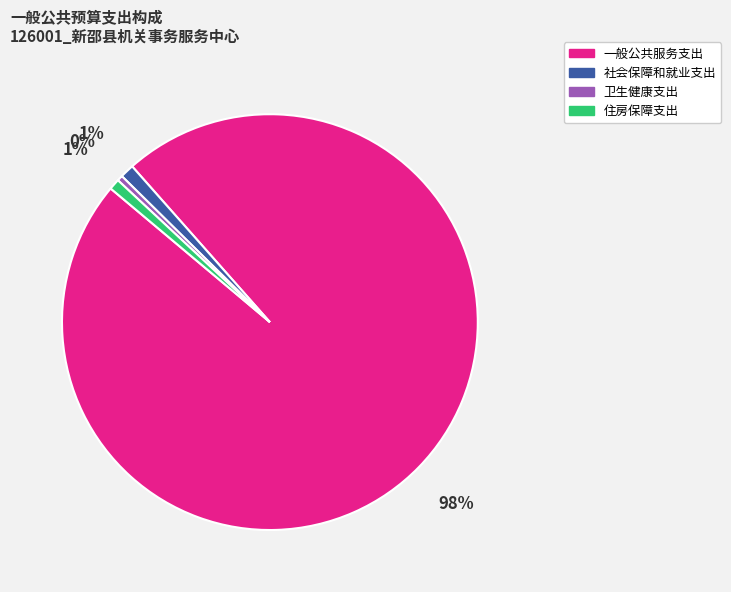

True or false: 住房保障支出 accounts for 10% of the total.

False